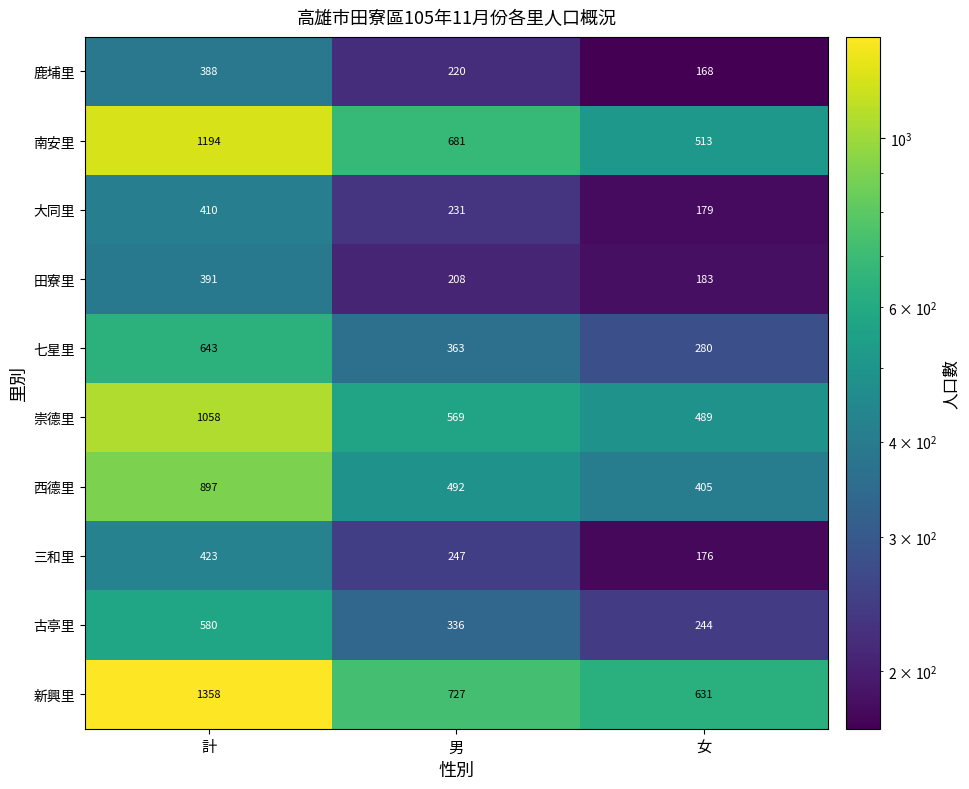

Reading left to right, what are all the values shown in this chart?

鹿埔里: 388	220	168
南安里: 1194	681	513
大同里: 410	231	179
田寮里: 391	208	183
七星里: 643	363	280
崇德里: 1058	569	489
西德里: 897	492	405
三和里: 423	247	176
古亭里: 580	336	244
新興里: 1358	727	631